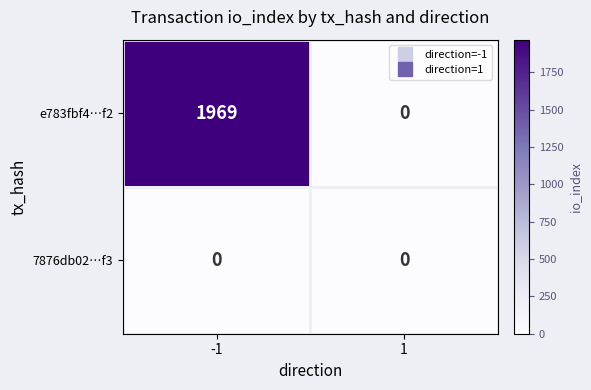

List the series in order of their overall mean, highest first.

e783fbf4…f2, 7876db02…f3